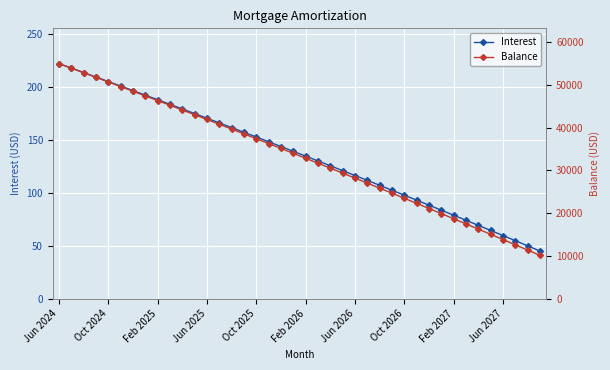

List the series in order of their overall mean, lowest first.

Interest, Balance